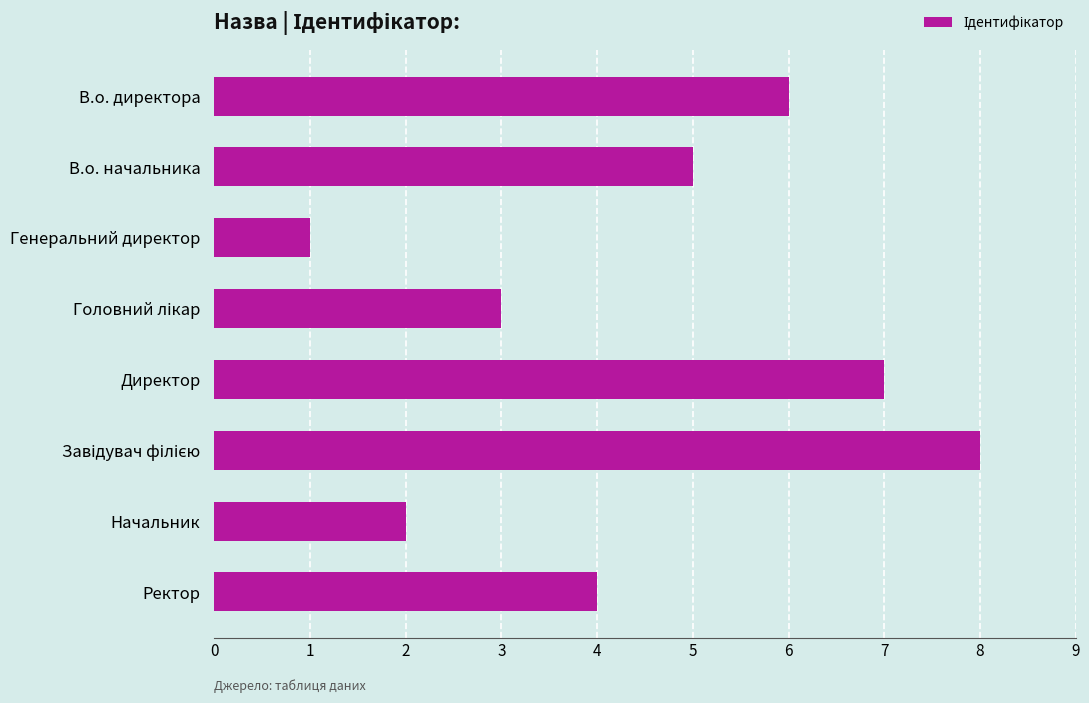

What is the difference between the second highest and second lowest values?

5